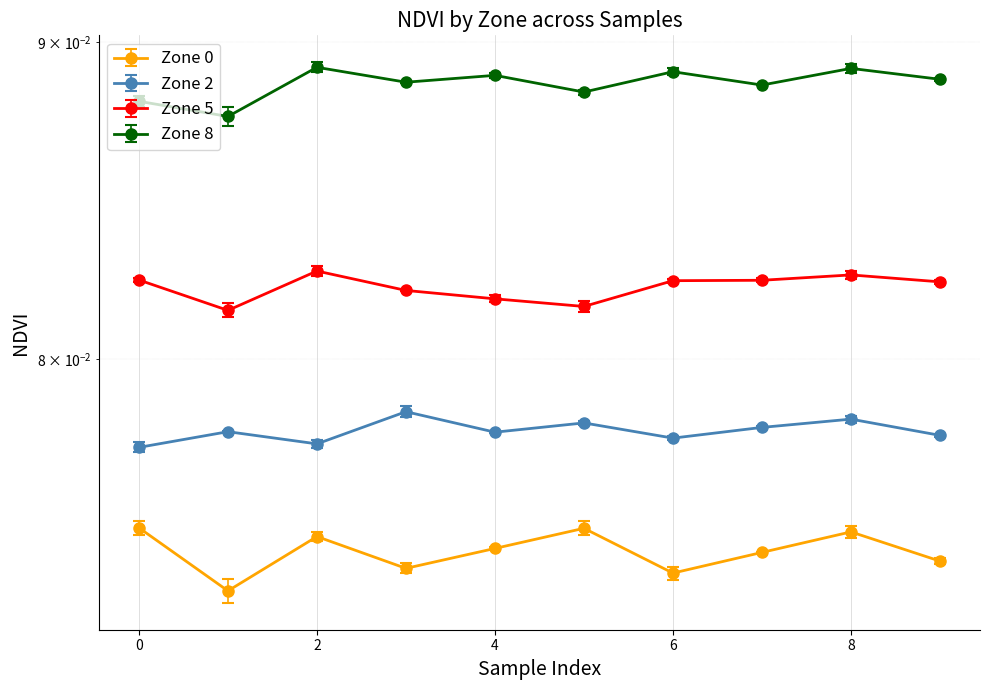

Which category has the lowest value in the Zone 8 series?

1